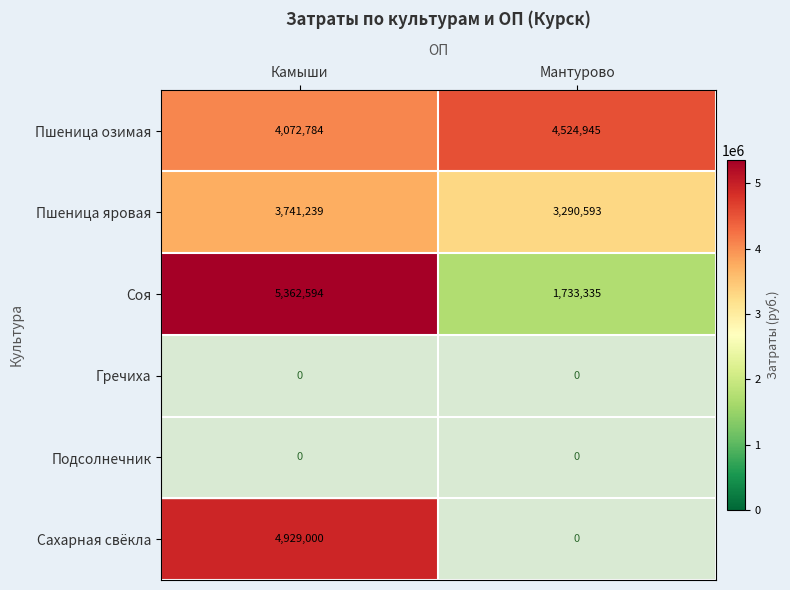

What is the greatest value displayed?

5362594